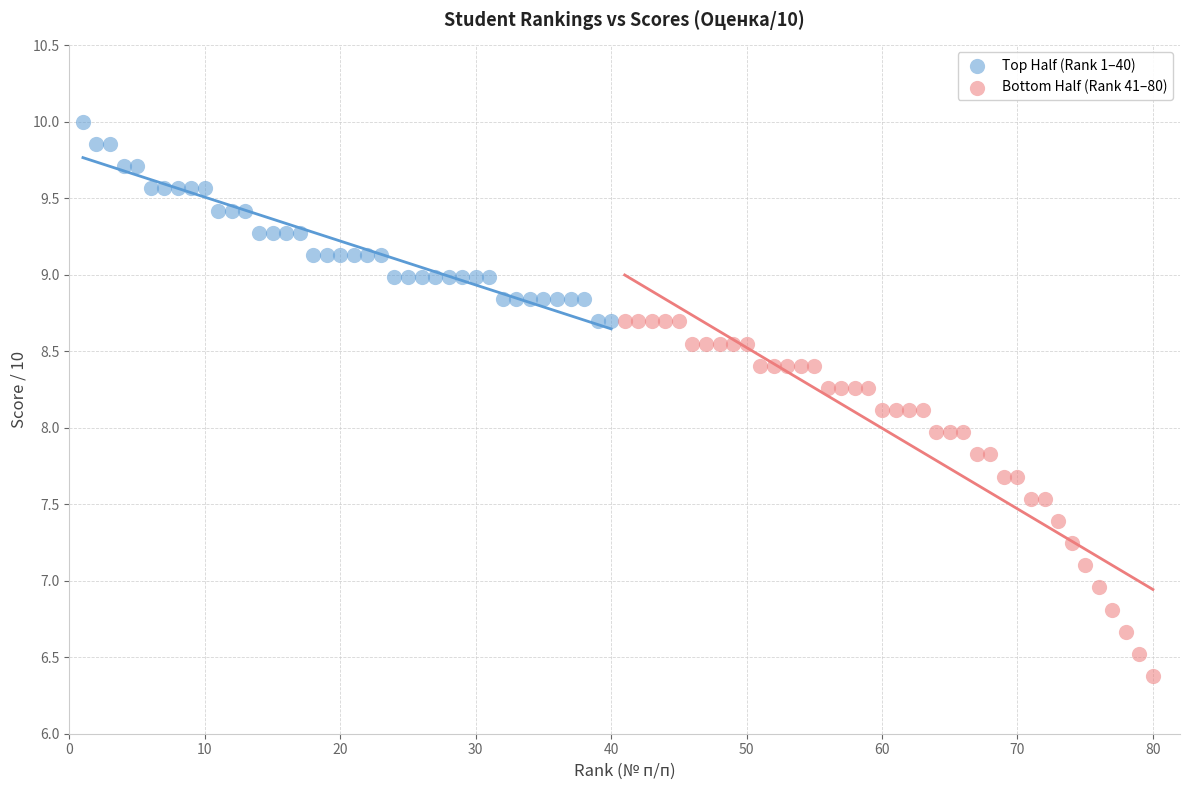

Which series reaches the minimum Y coordinate?

Bottom Half (Rank 41–80)